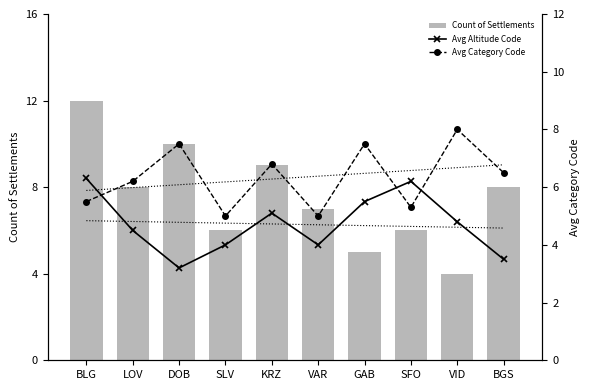

Is the value of Avg Altitude Code at VAR greater than the value of Count of Settlements at BGS?

No